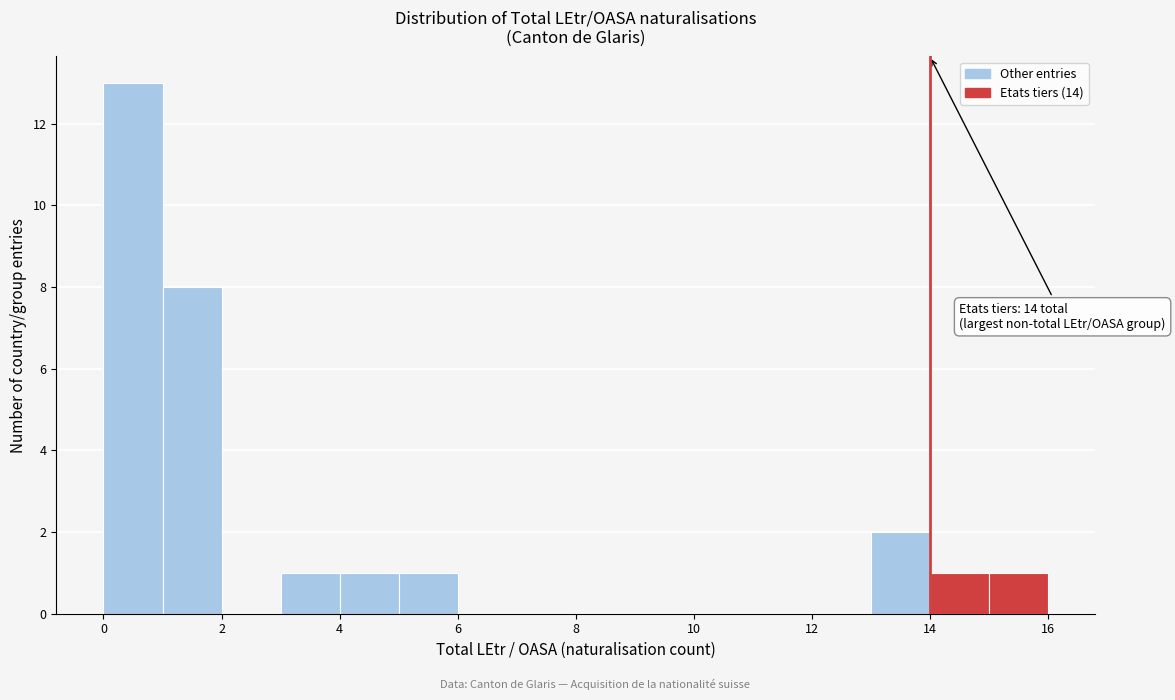

Which range on the x-axis has the tallest bar?

0 to 1